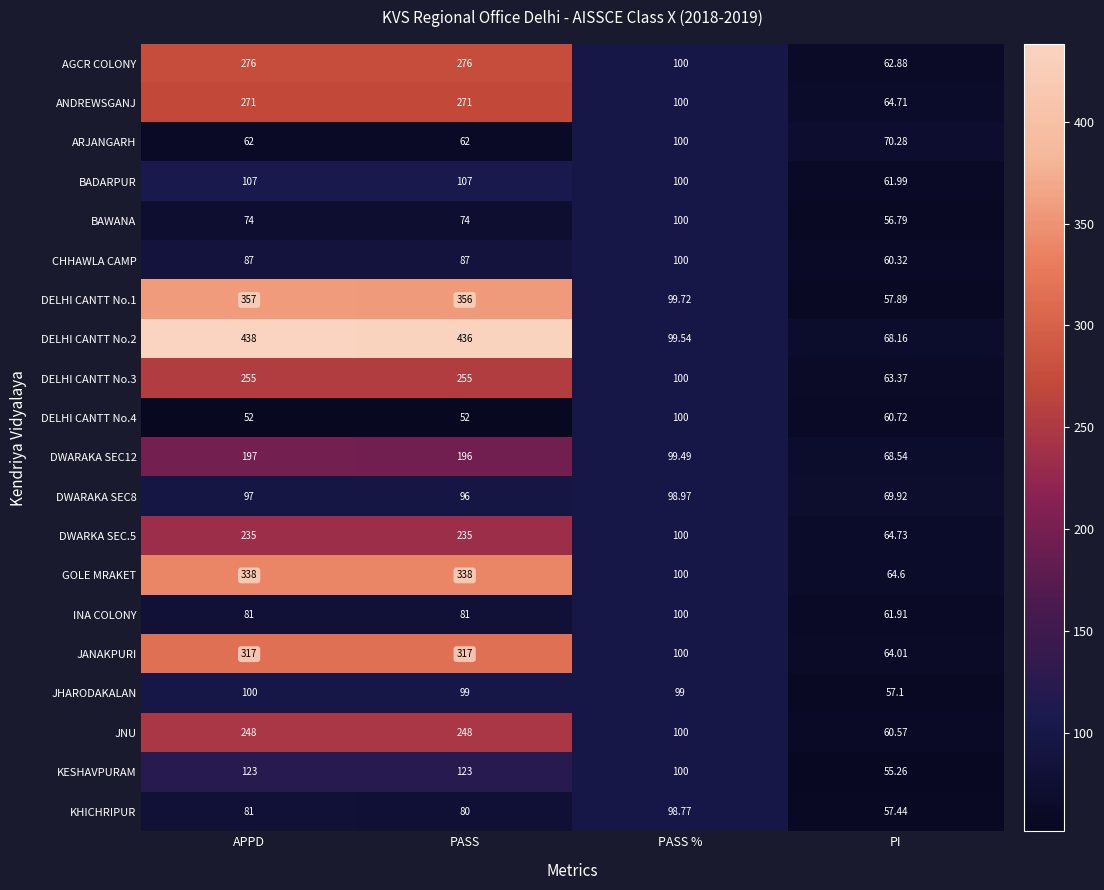

At which label does DELHI CANTT No.3 reach its minimum?

PI